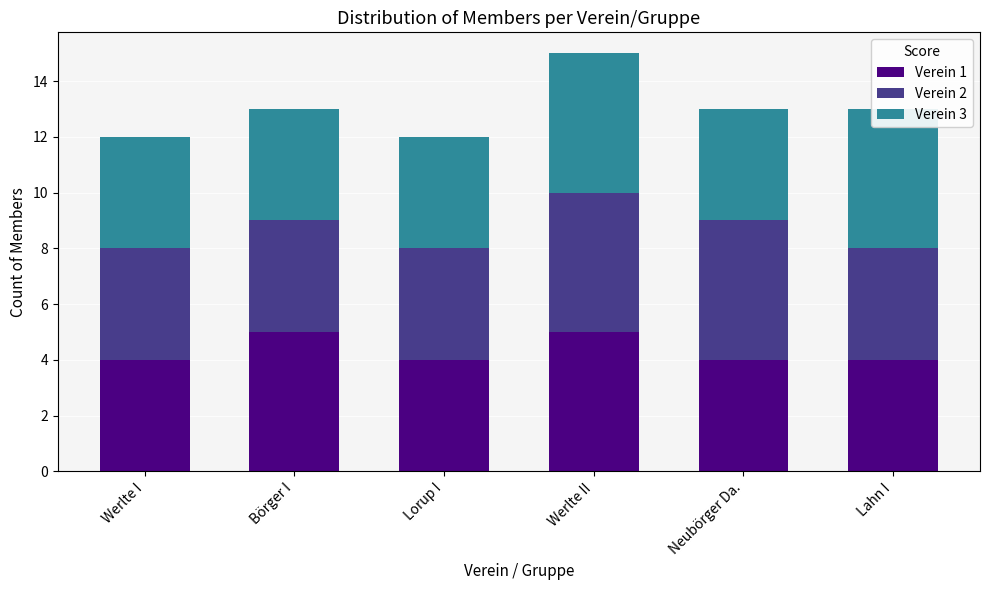

Where is Verein 1 nearest to the value 4?

Werlte I